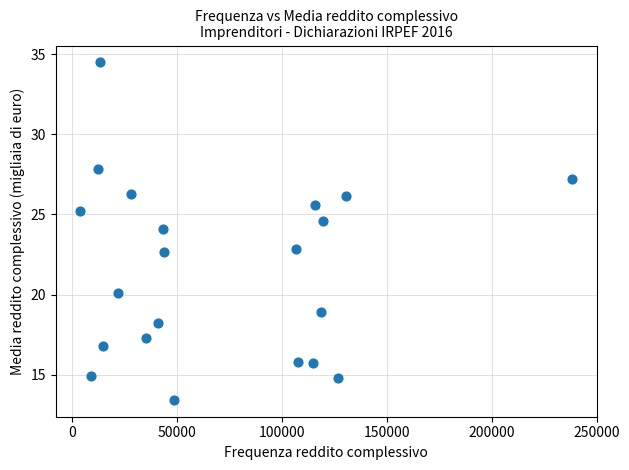

What is the range of Y values (max minus min)?

21.0